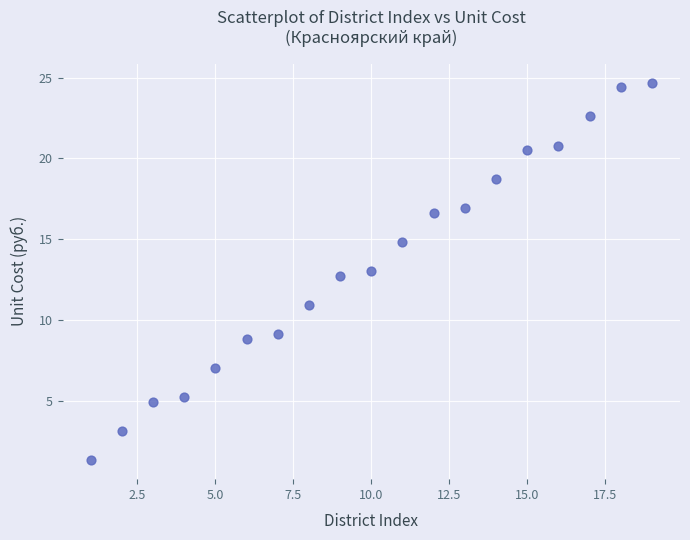

What is the range of X values (max minus min)?

18.0